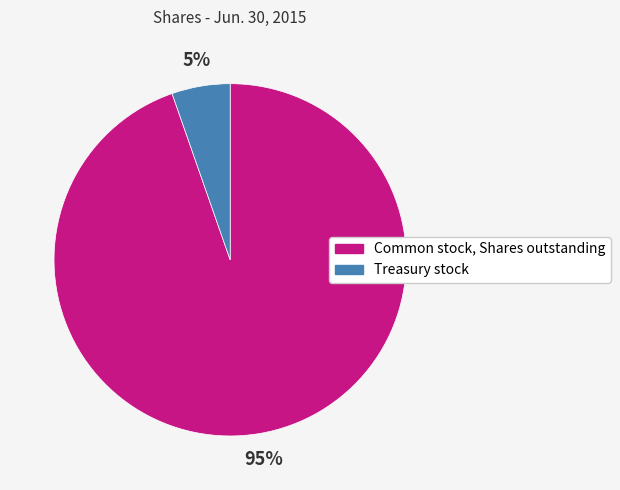

Does Treasury stock account for over 50% of the chart?

No